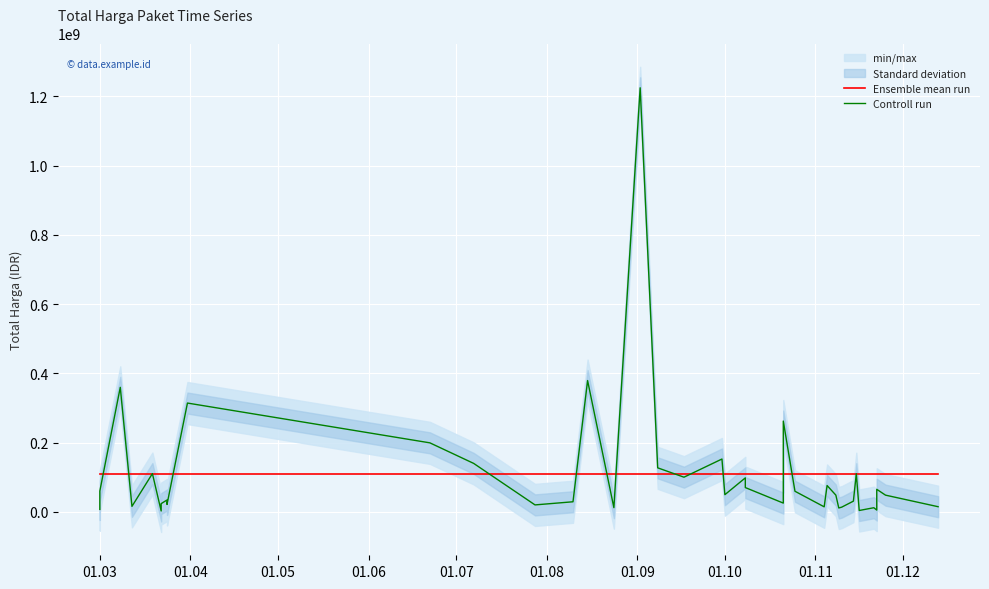

At how many categories does at least one series exceed 919806812?

1